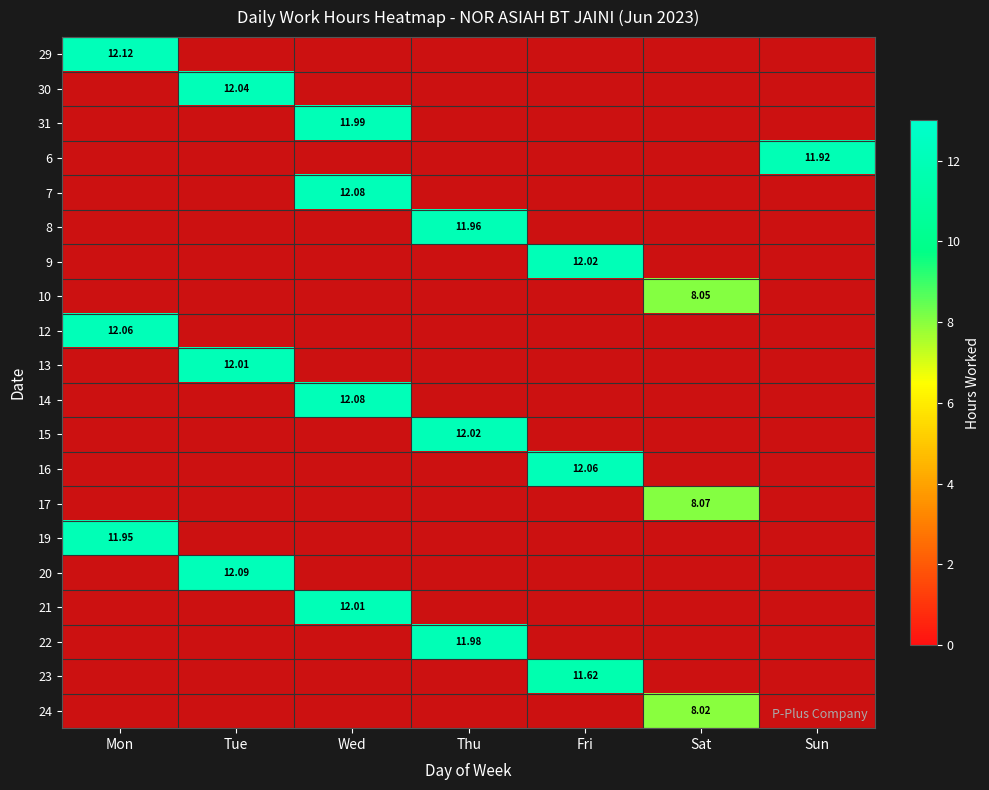

Is the value of 14 at Wed greater than the value of 10 at Tue?

No